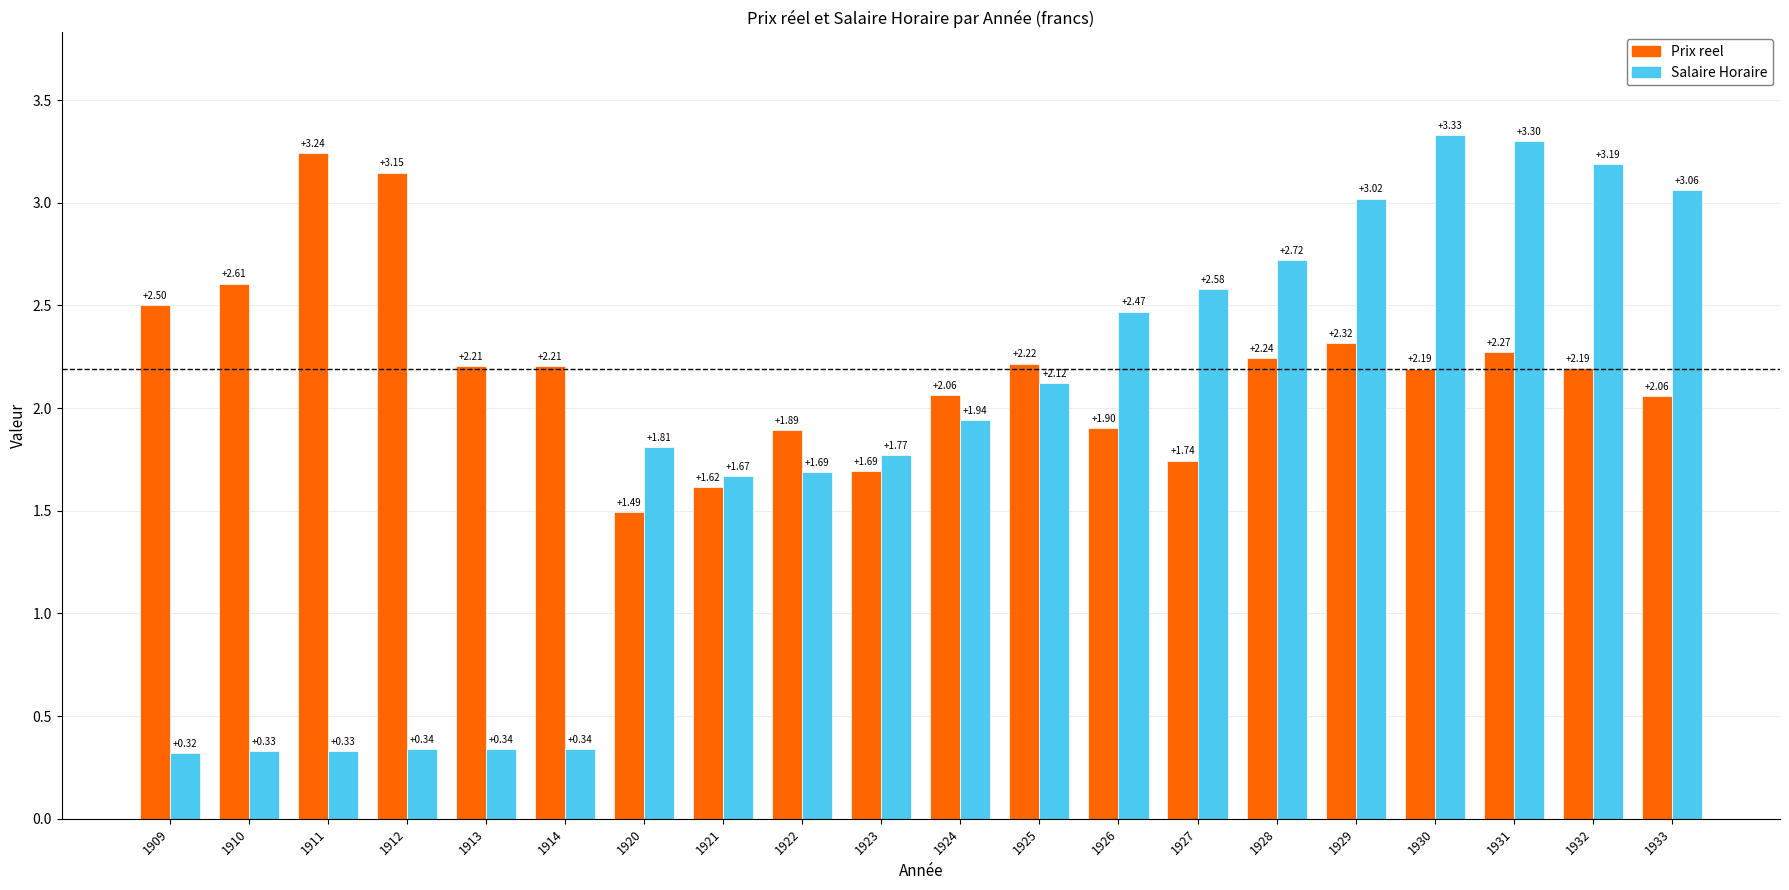

What is the spread (max minus min) of values at 1922?

0.2